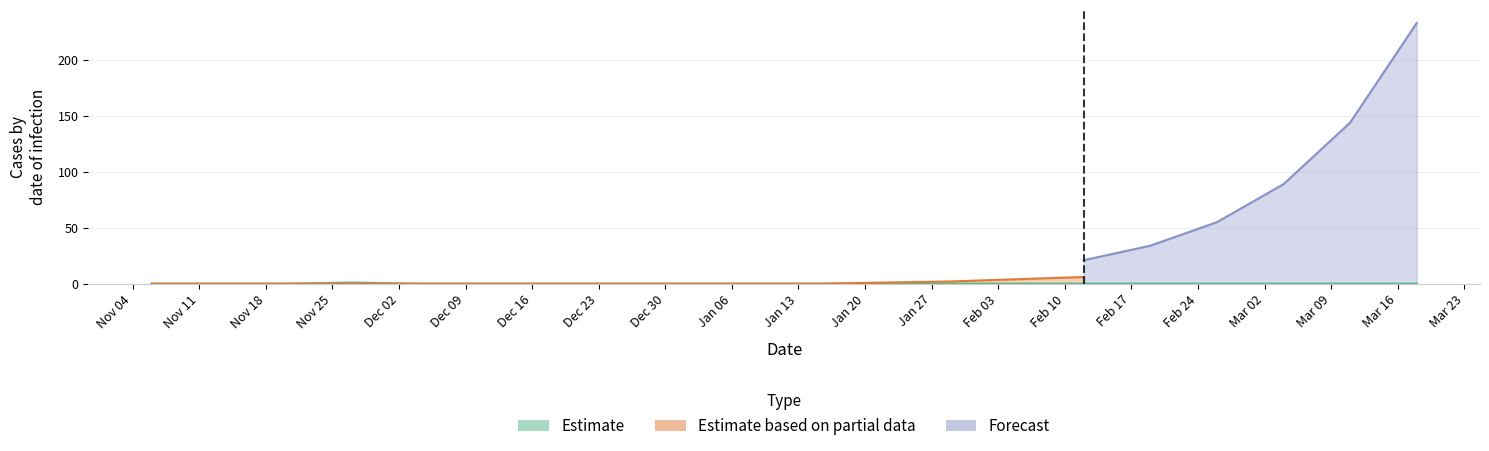

How many categories are shown in the chart?

20